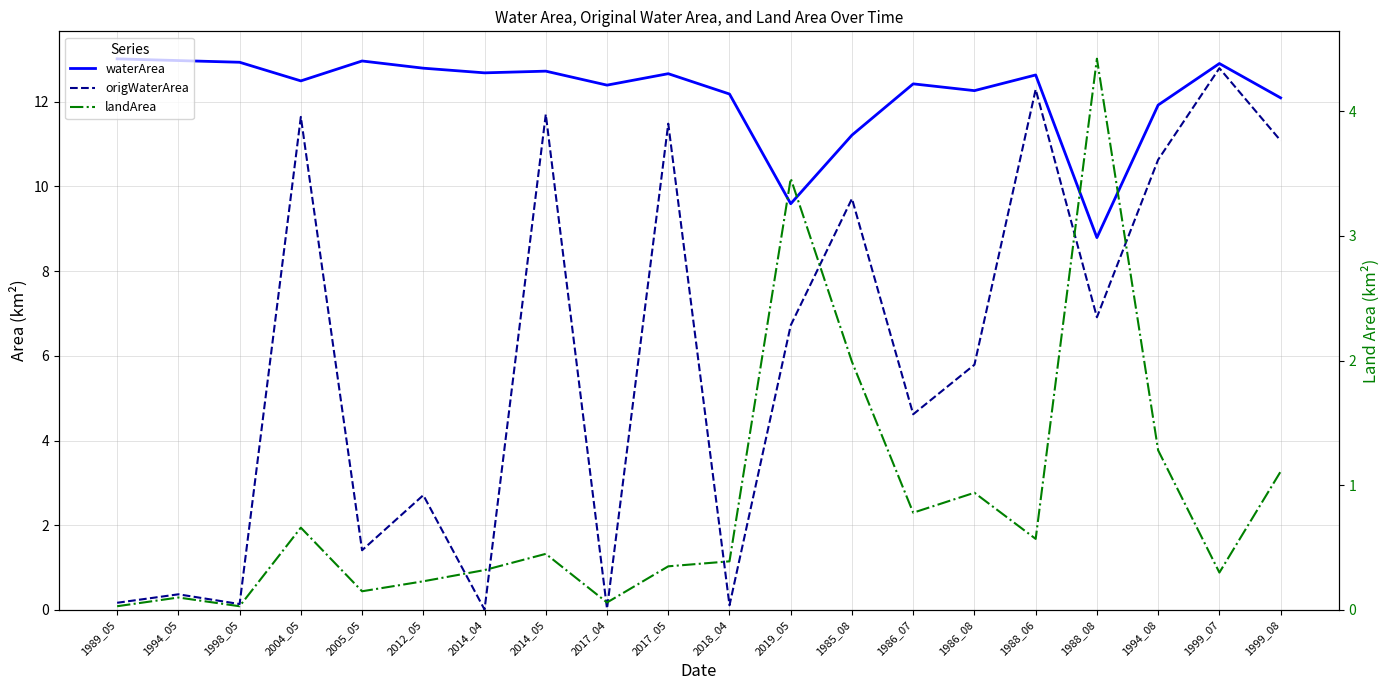

Which category has the highest value in the landArea series?

1988_08